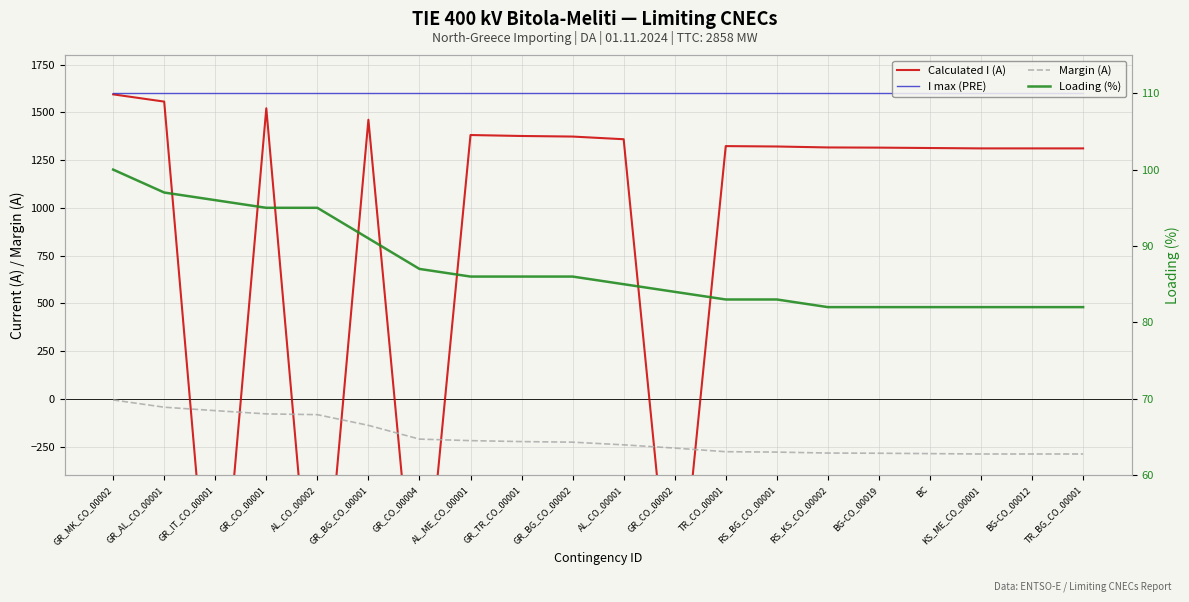

Which series has the largest range (max minus min)?

Calculated I (A)